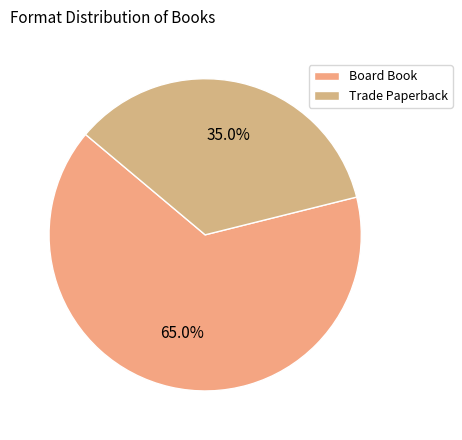

To the nearest percent, what is the difference between the Trade Paperback and Board Book slice percentages?

30%